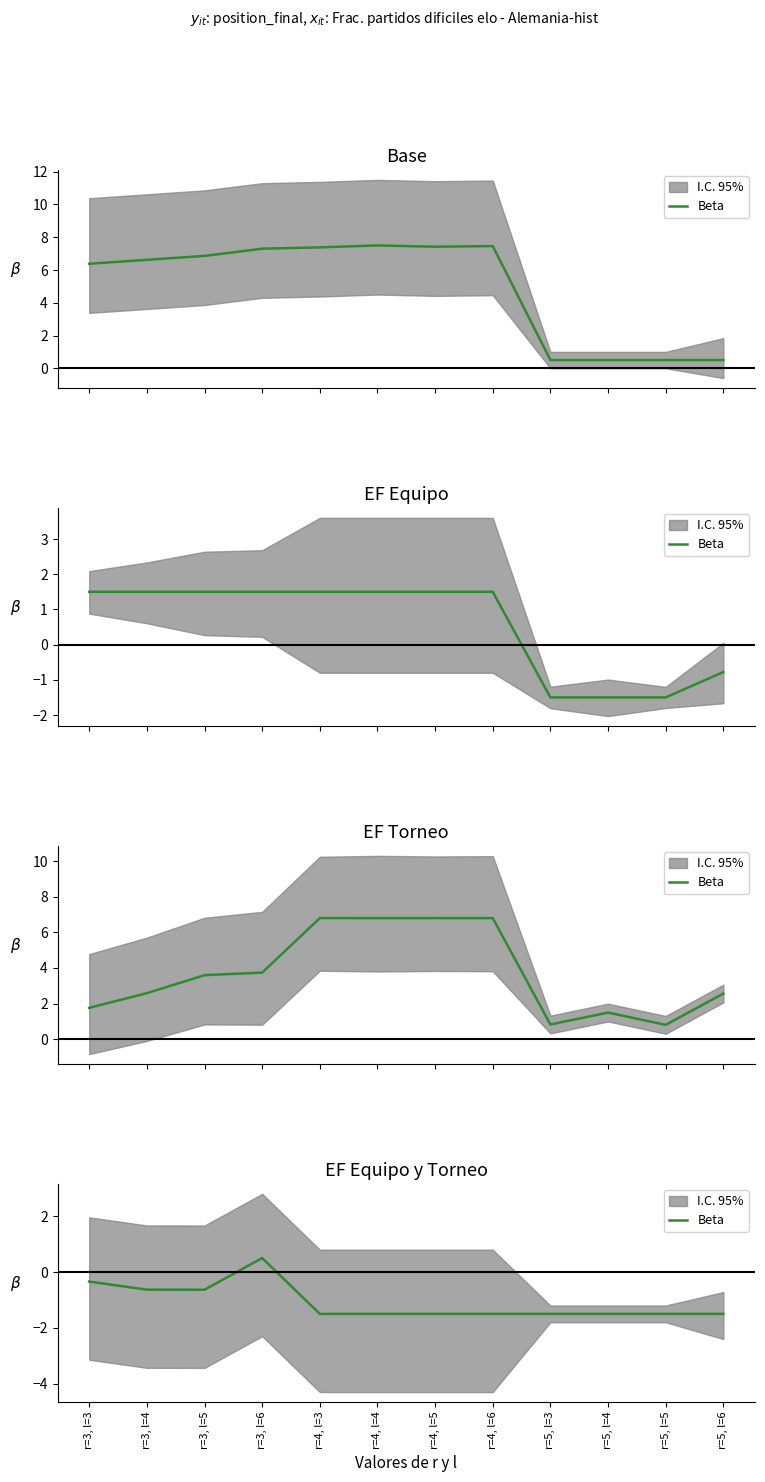

Reading left to right, what are all the values shown in this chart?

-0.3	-0.6	-0.6	0.5	-1.5	-1.5	-1.5	-1.5	-1.5	-1.5	-1.5	-1.5